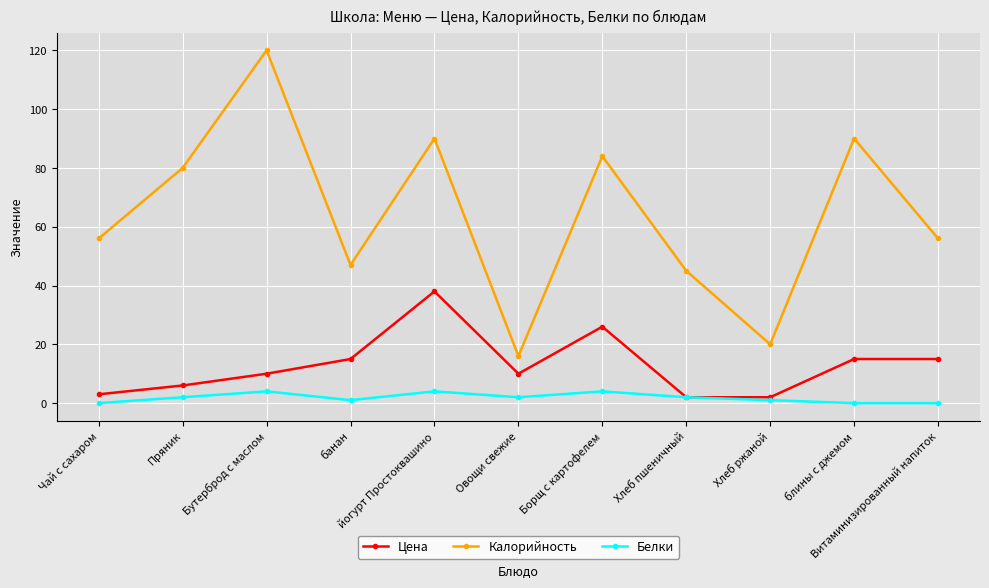

Read the Цена value at Бутерброд с маслом.

10